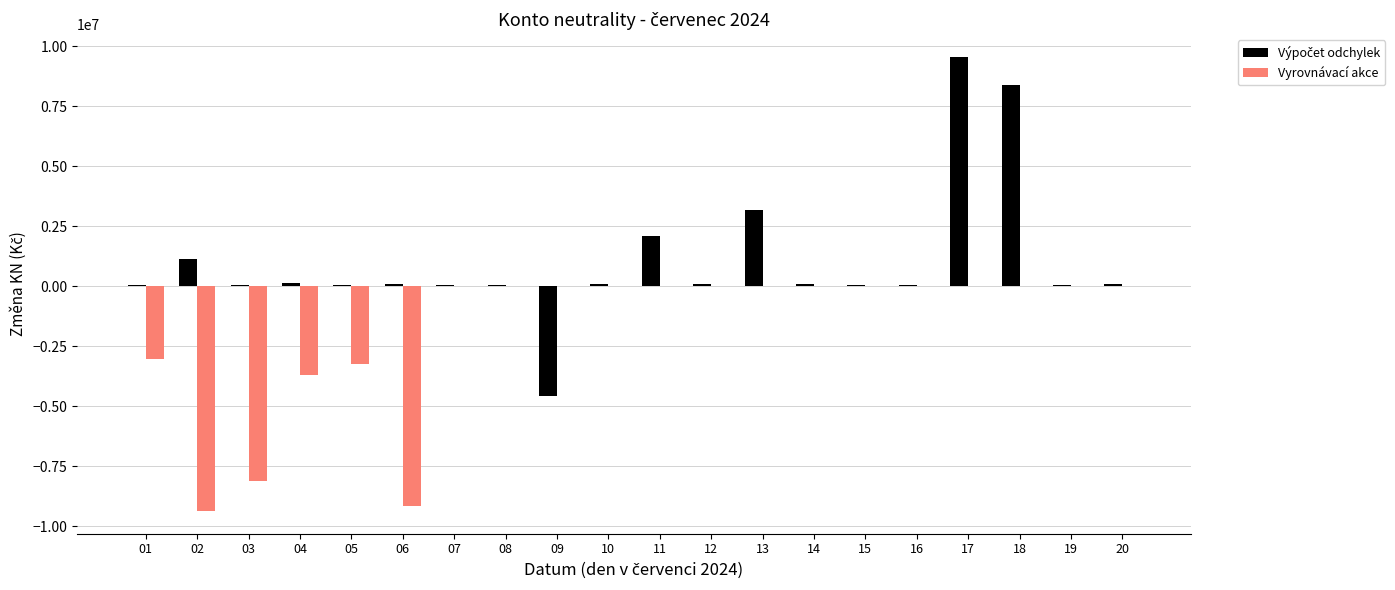

At which category does the chart reach its peak across all series?

17